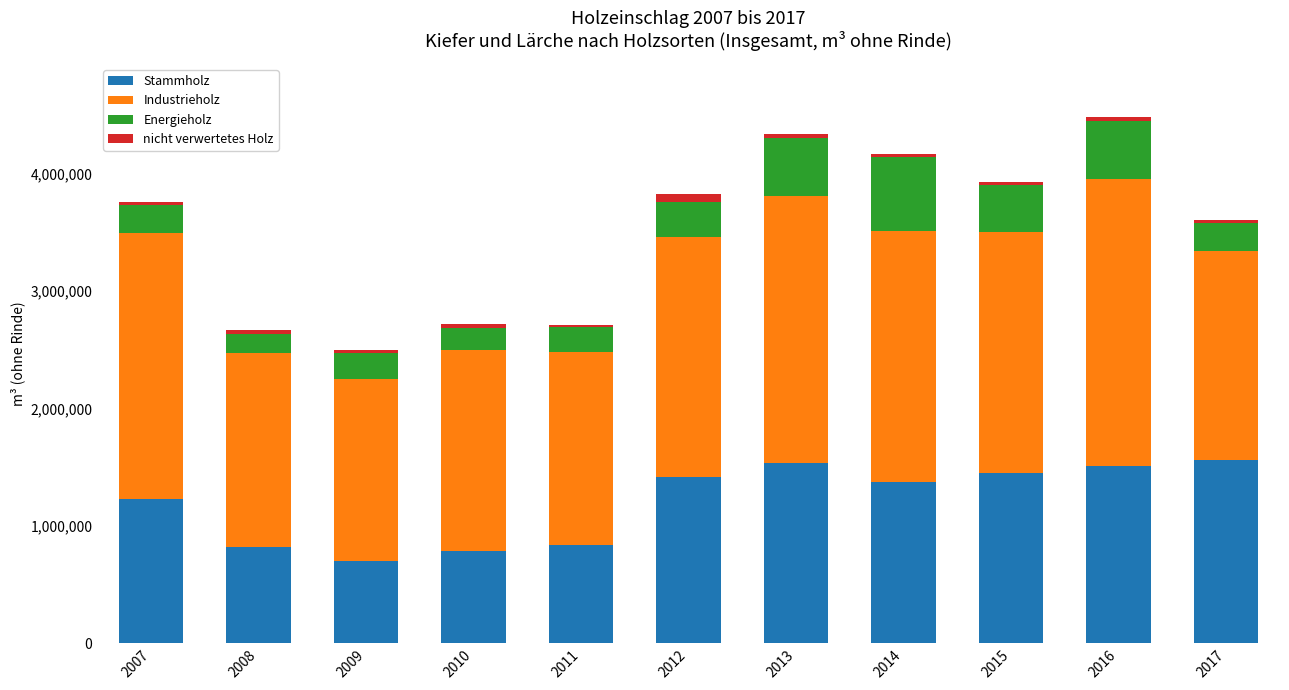

What is the difference between the second highest and minimum values in the Stammholz series?

835906.6